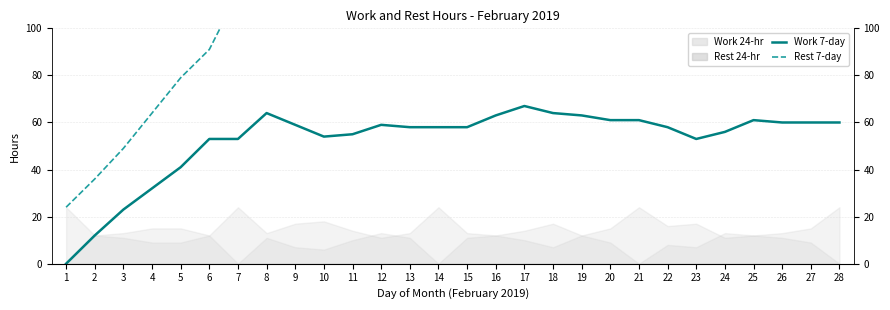

What is the value of the Hours of Rest in 7 days period point at the 24th from the left?

112